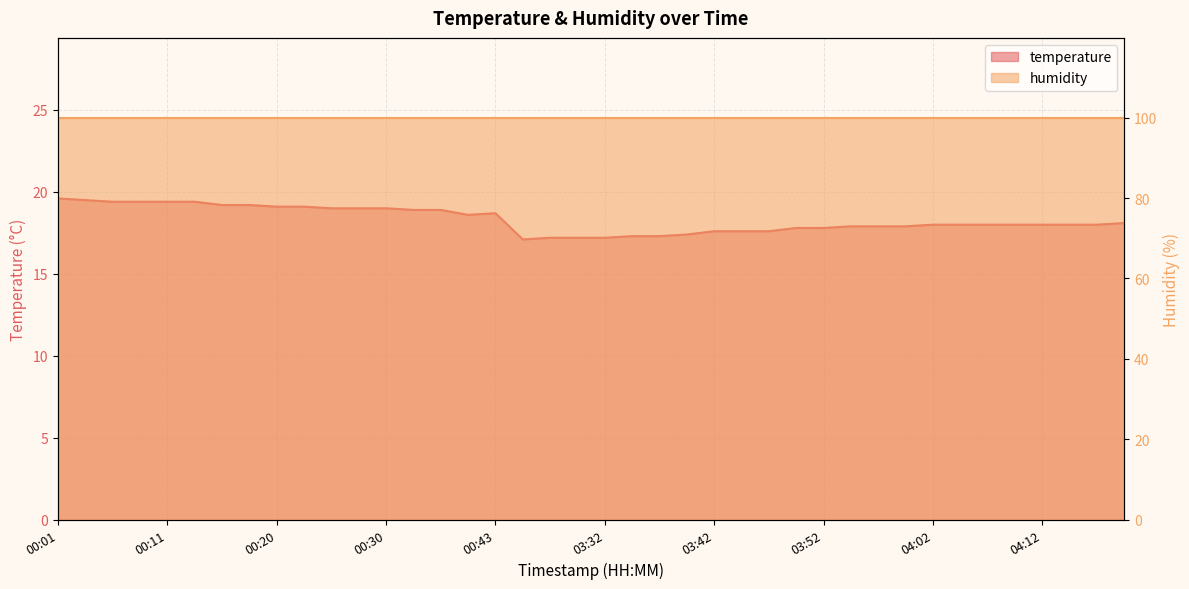

True or false: the data has more than 0 interior local peaks.

True